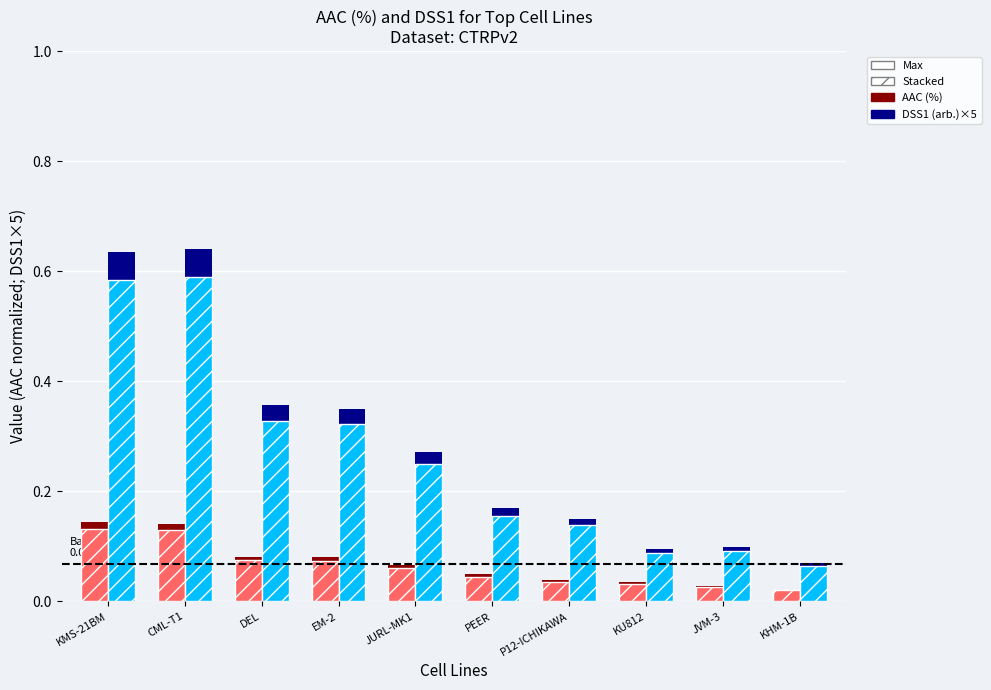

What is the total value across all series at KMS-21BM?

1.5